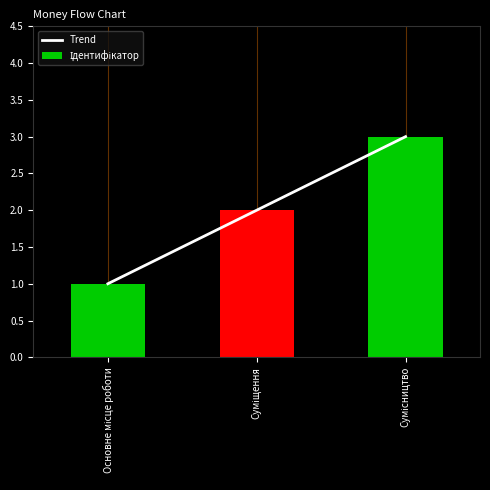

At which category is the sum across all series the highest?

Сумісництво